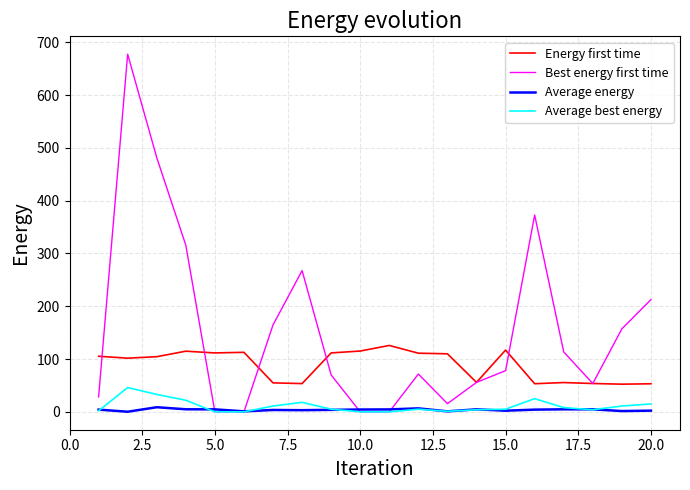

True or false: Energy first time and Average energy cross at least once.

False